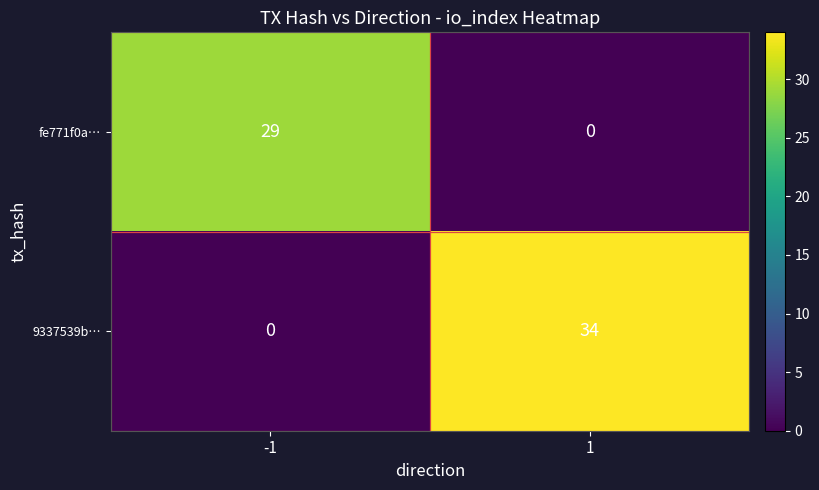

What is the difference between the fe771f0a… values at 1 and -1?

29